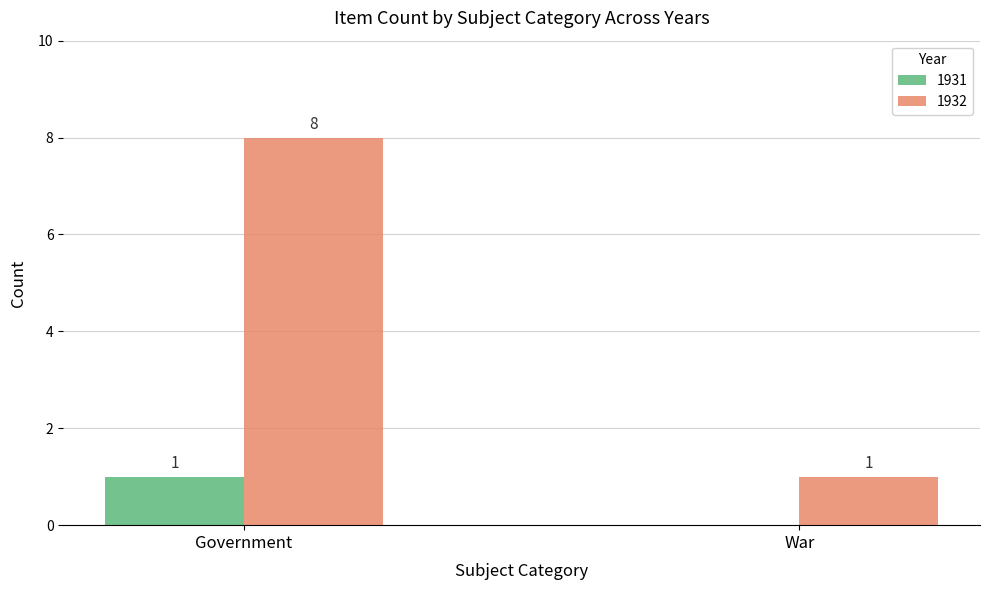

At which label is 1931 closest to 0?

War